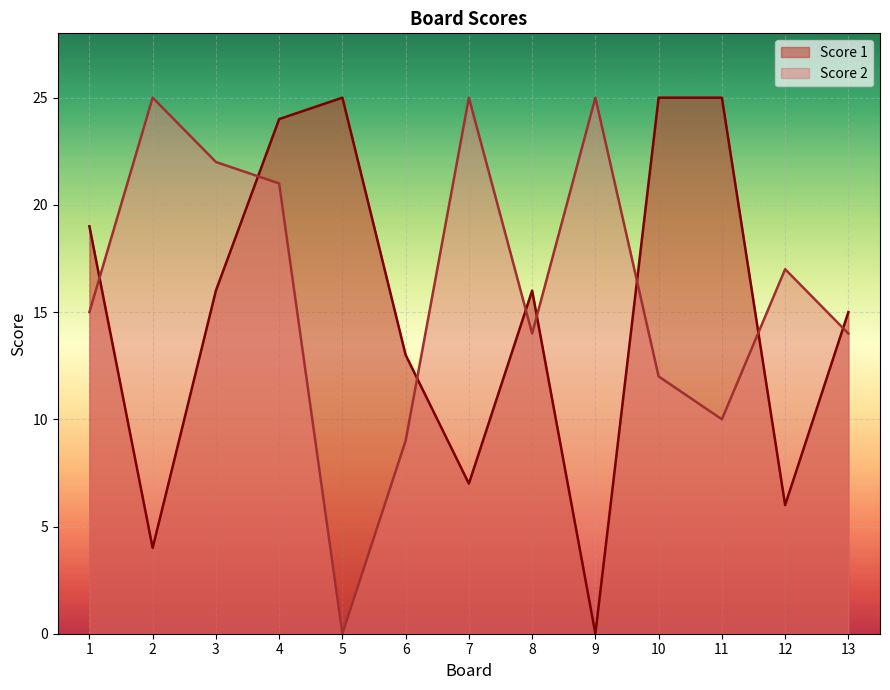

What is the difference between the highest and lowest values at 6?

4